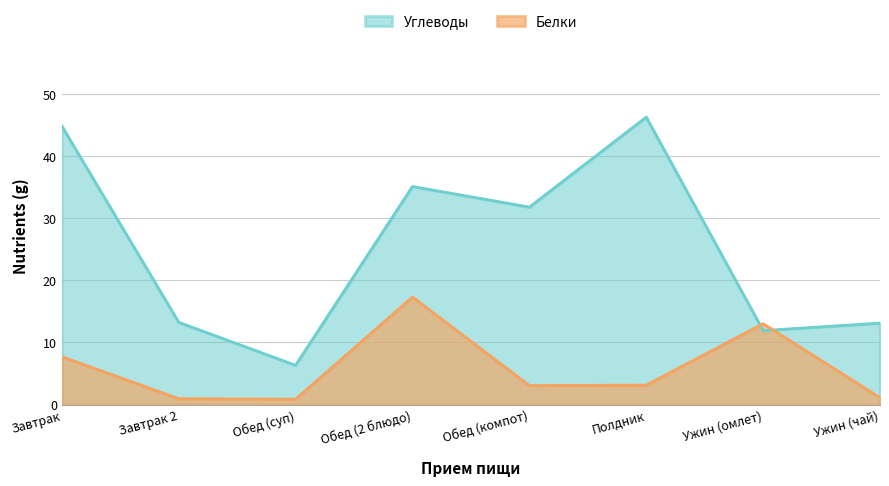

True or false: Углеводы and Белки cross at least once.

True